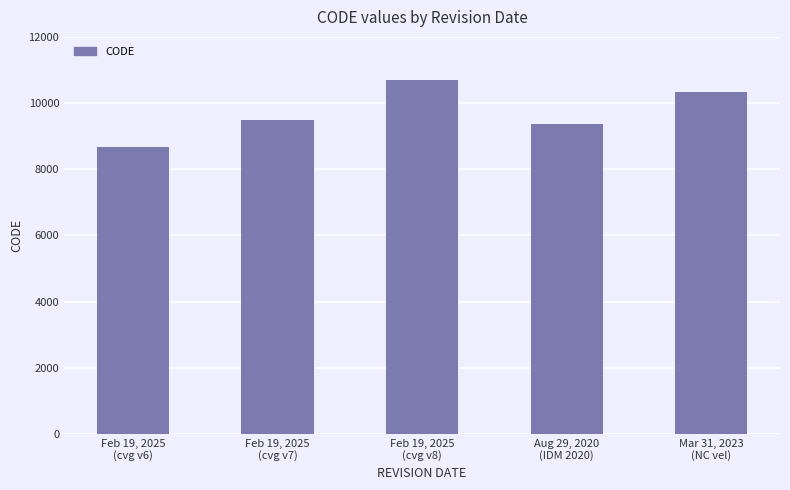

The chart shows a value of 10707 at Feb 19, 2025
(cvg v8). True or false?

True